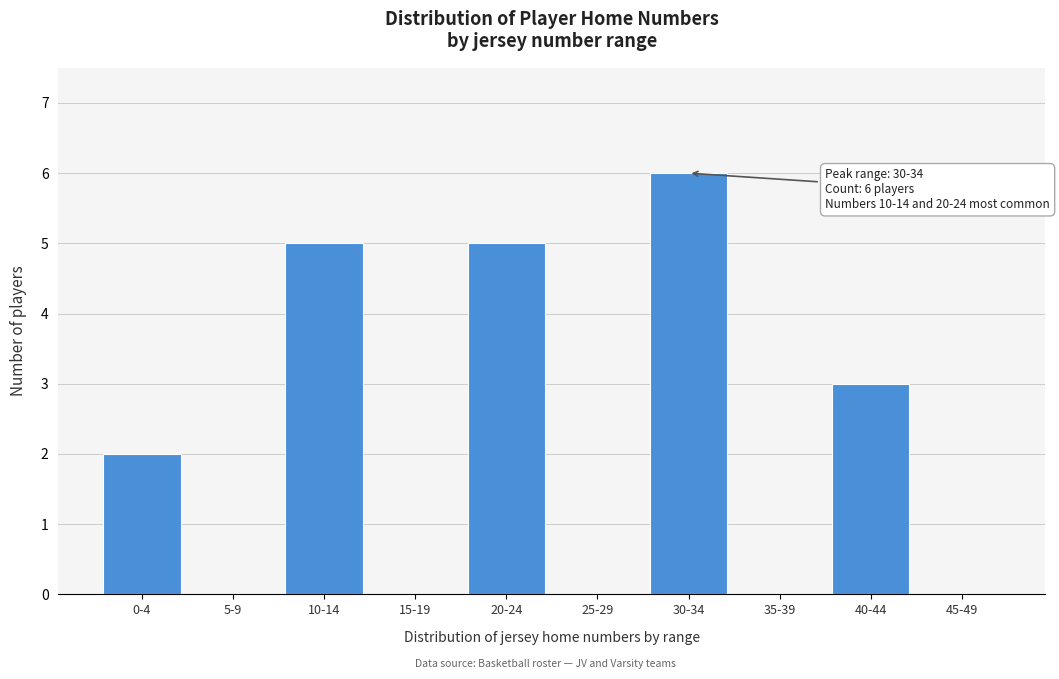

Reading right to left, extract all data points from this chart.

45-49=0	40-44=3	35-39=0	30-34=6	25-29=0	20-24=5	15-19=0	10-14=5	5-9=0	0-4=2